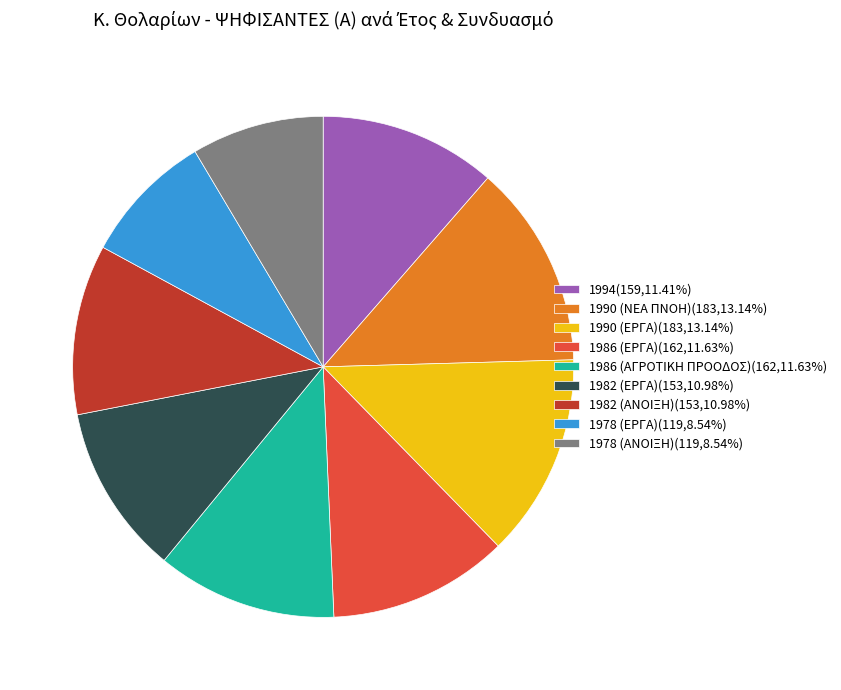

Is there any slice that represents more than half of the pie?

No